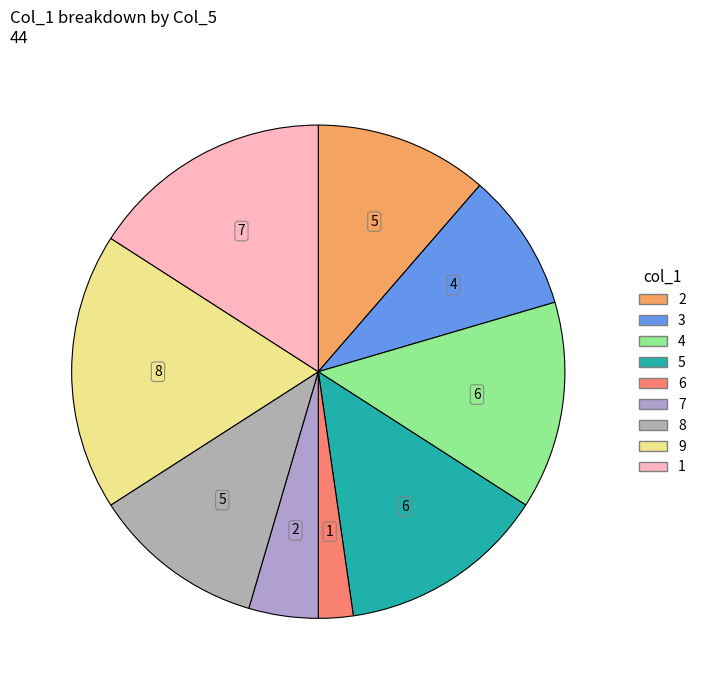

How many slices are in this pie chart?

9